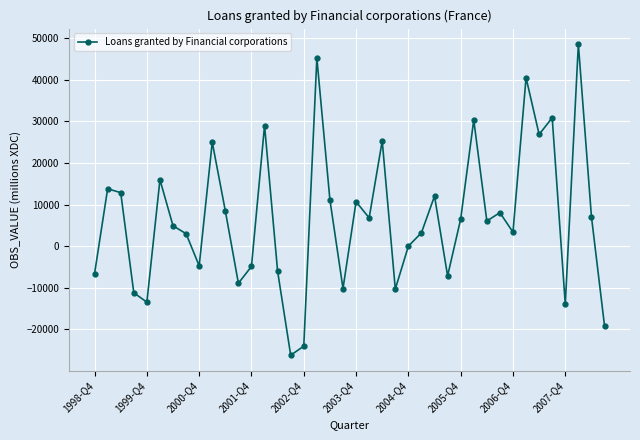

What is the minimum value shown in the chart?

-26215